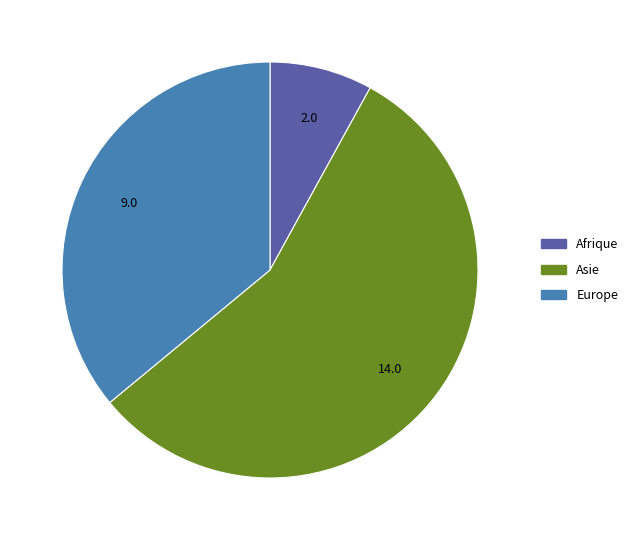

How many segments does this pie chart have?

3